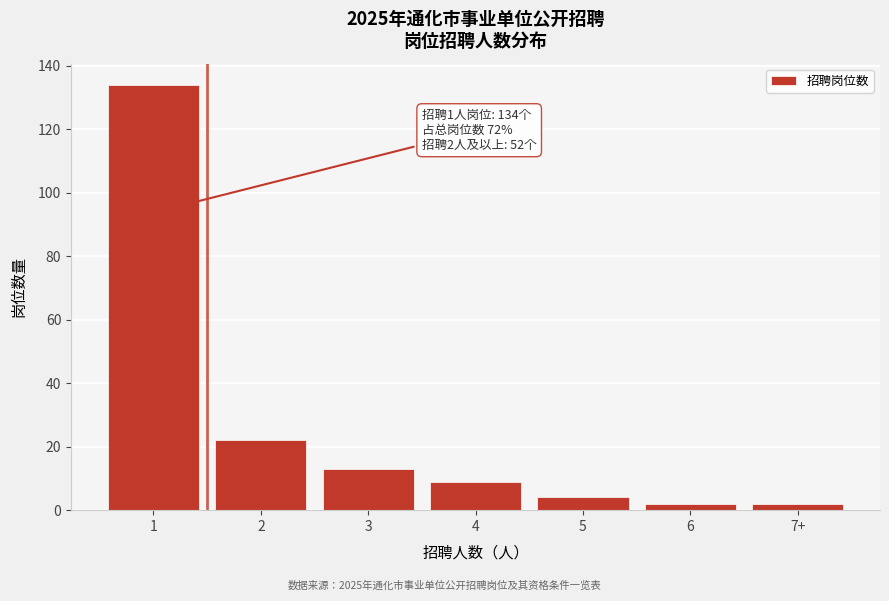

Reading left to right, what are all the values shown in this chart?

1=134	2=22	3=13	4=9	5=4	6=2	7+=2